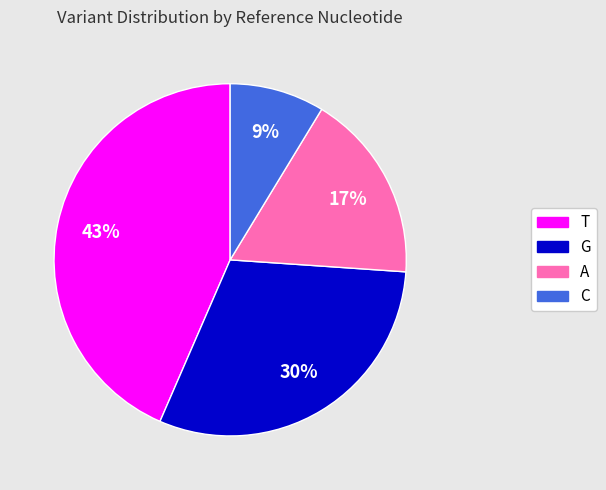

To the nearest percent, what percentage of the pie is C?

9%